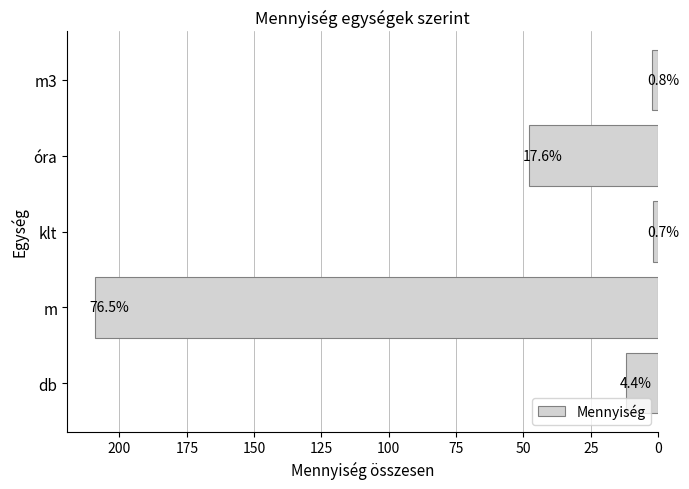

Does the chart contain any negative values?

No